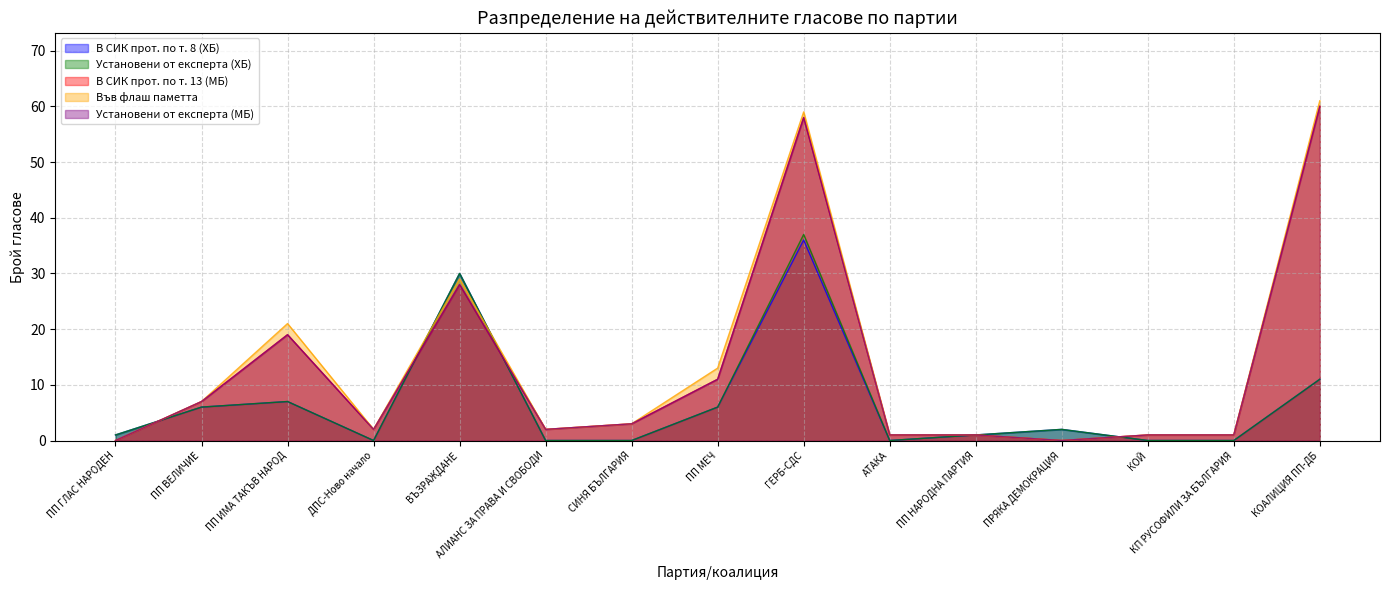

At which label is Установени от експерта (МБ) closest to 30?

ВЪЗРАЖДАНЕ